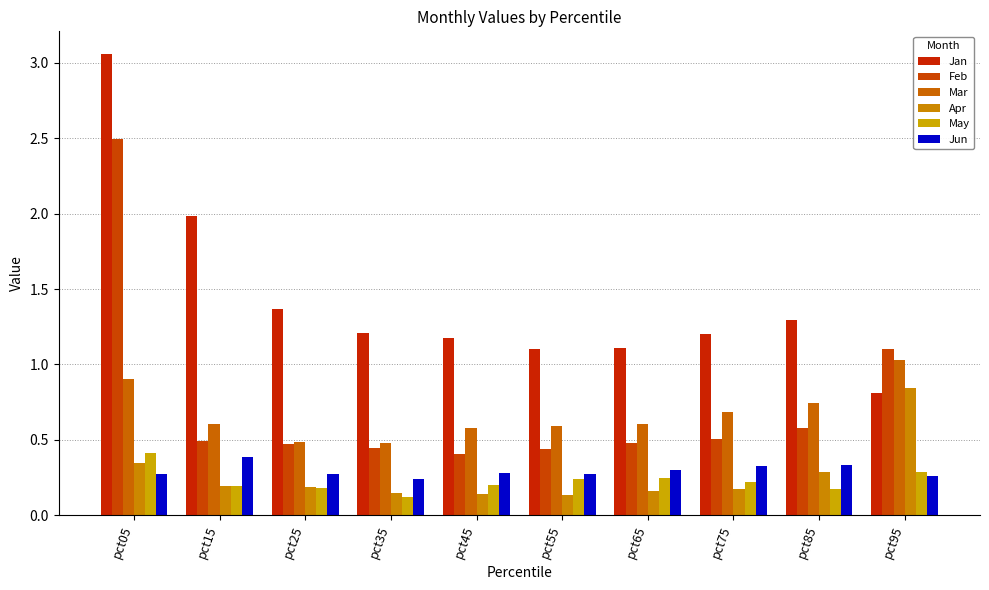

At which label is Jan closest to 1?

pct55